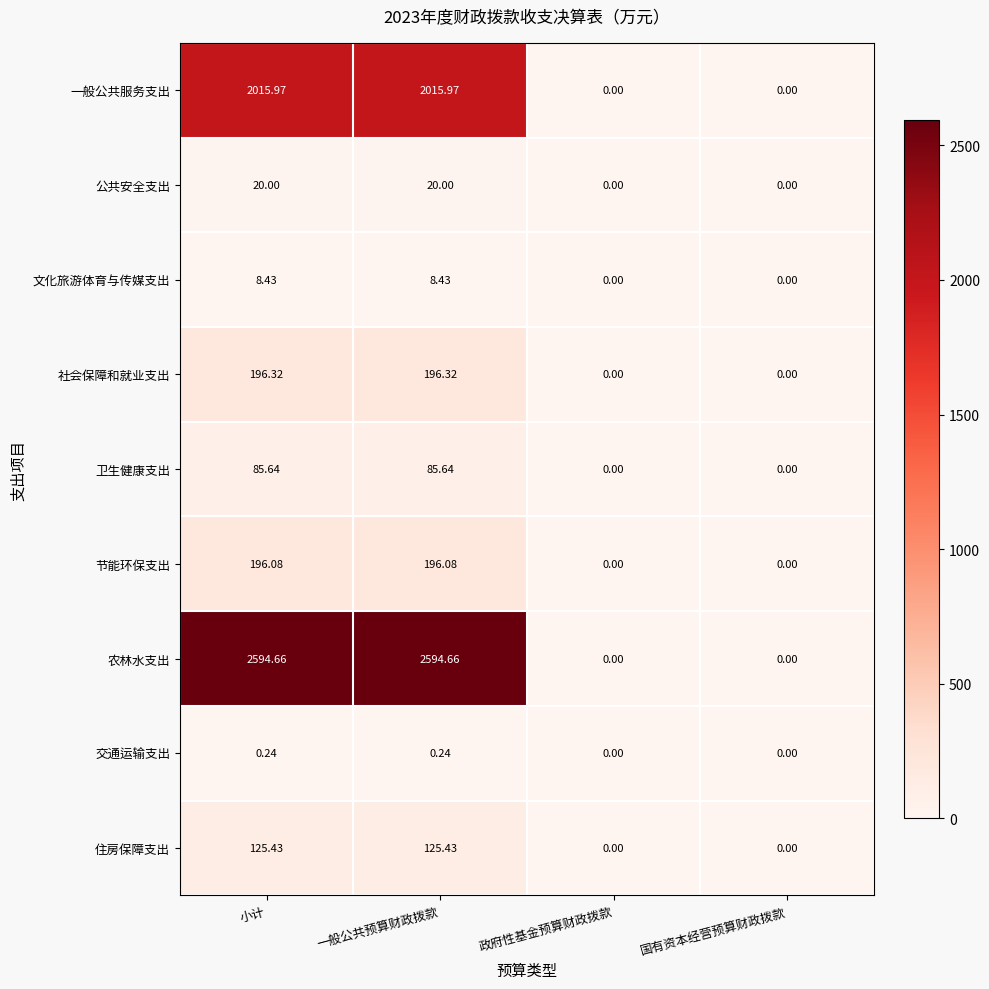

List the series in order of their peak value, highest first.

农林水支出, 一般公共服务支出, 社会保障和就业支出, 节能环保支出, 住房保障支出, 卫生健康支出, 公共安全支出, 文化旅游体育与传媒支出, 交通运输支出